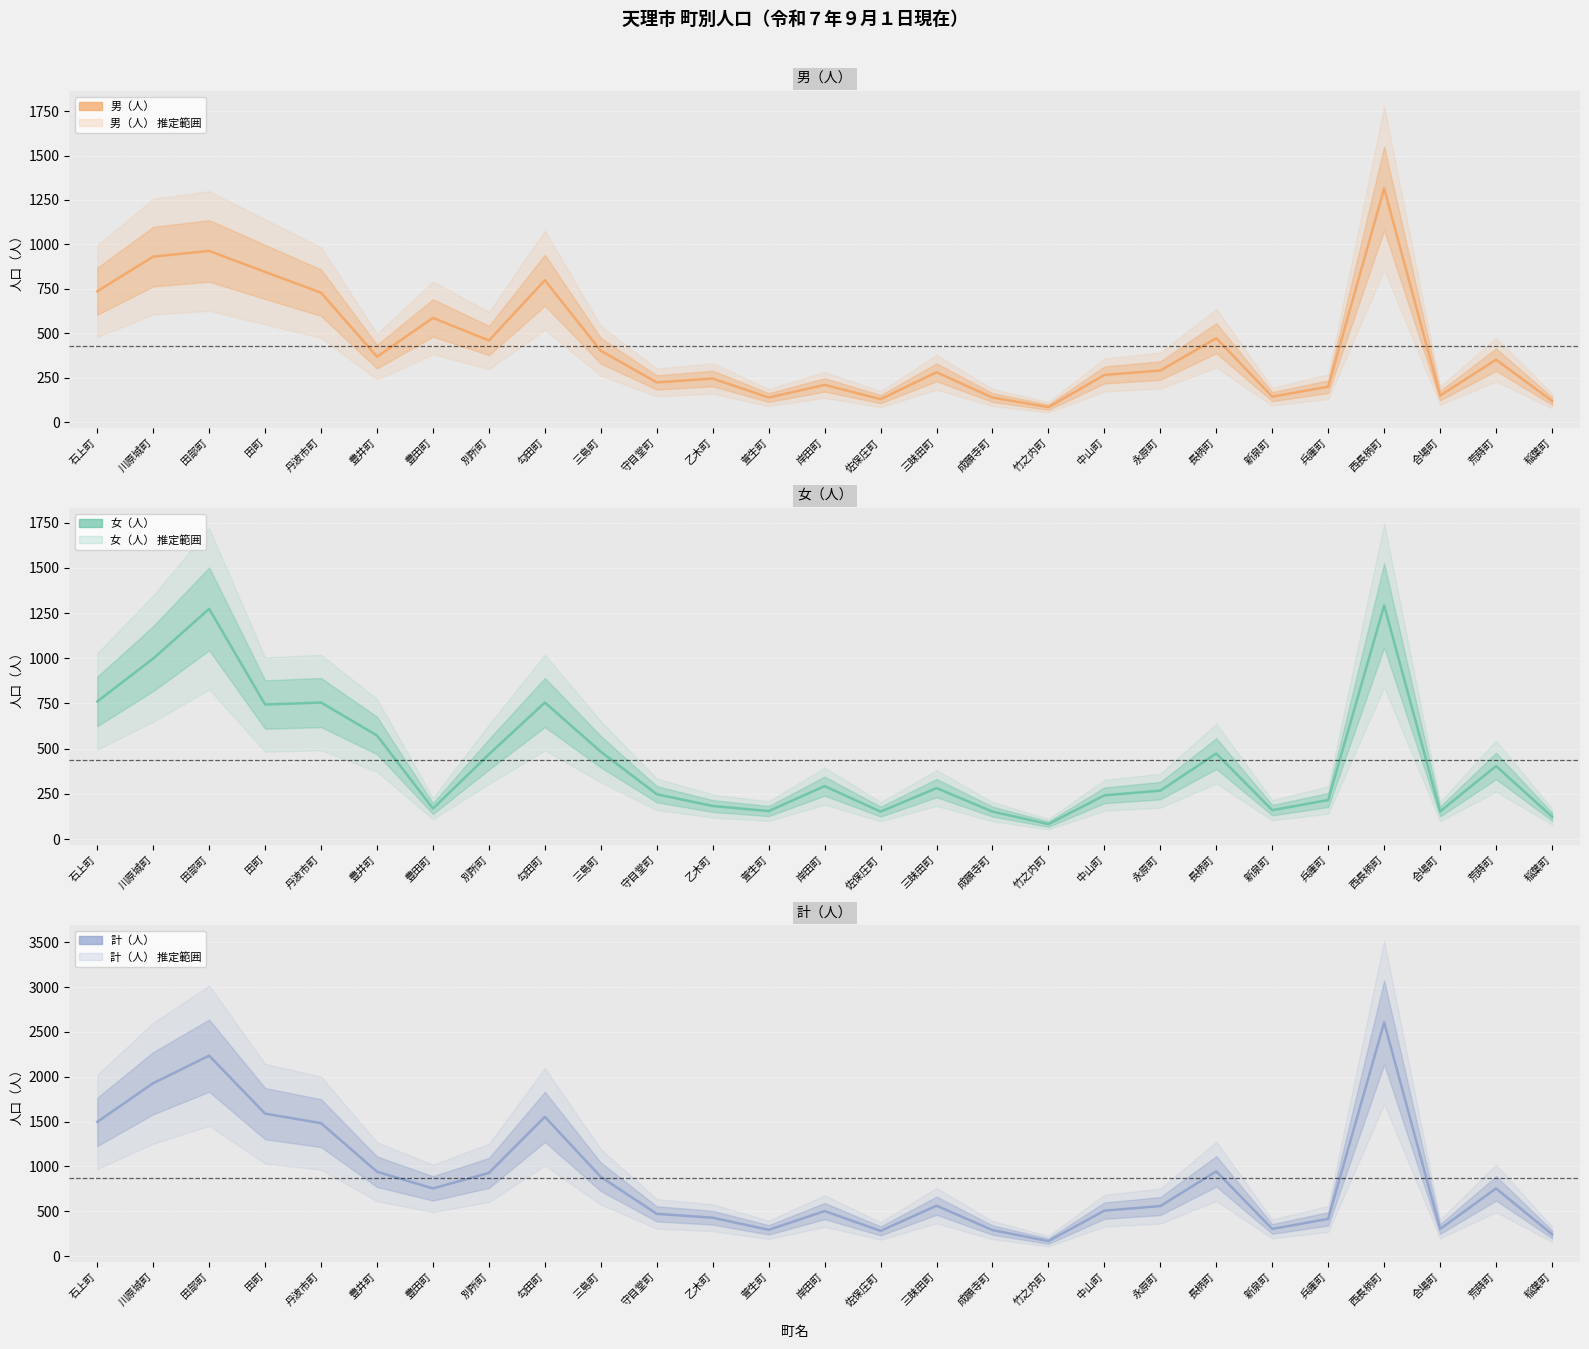

What is the difference between the maximum and minimum values in the 女（人） series?

1209